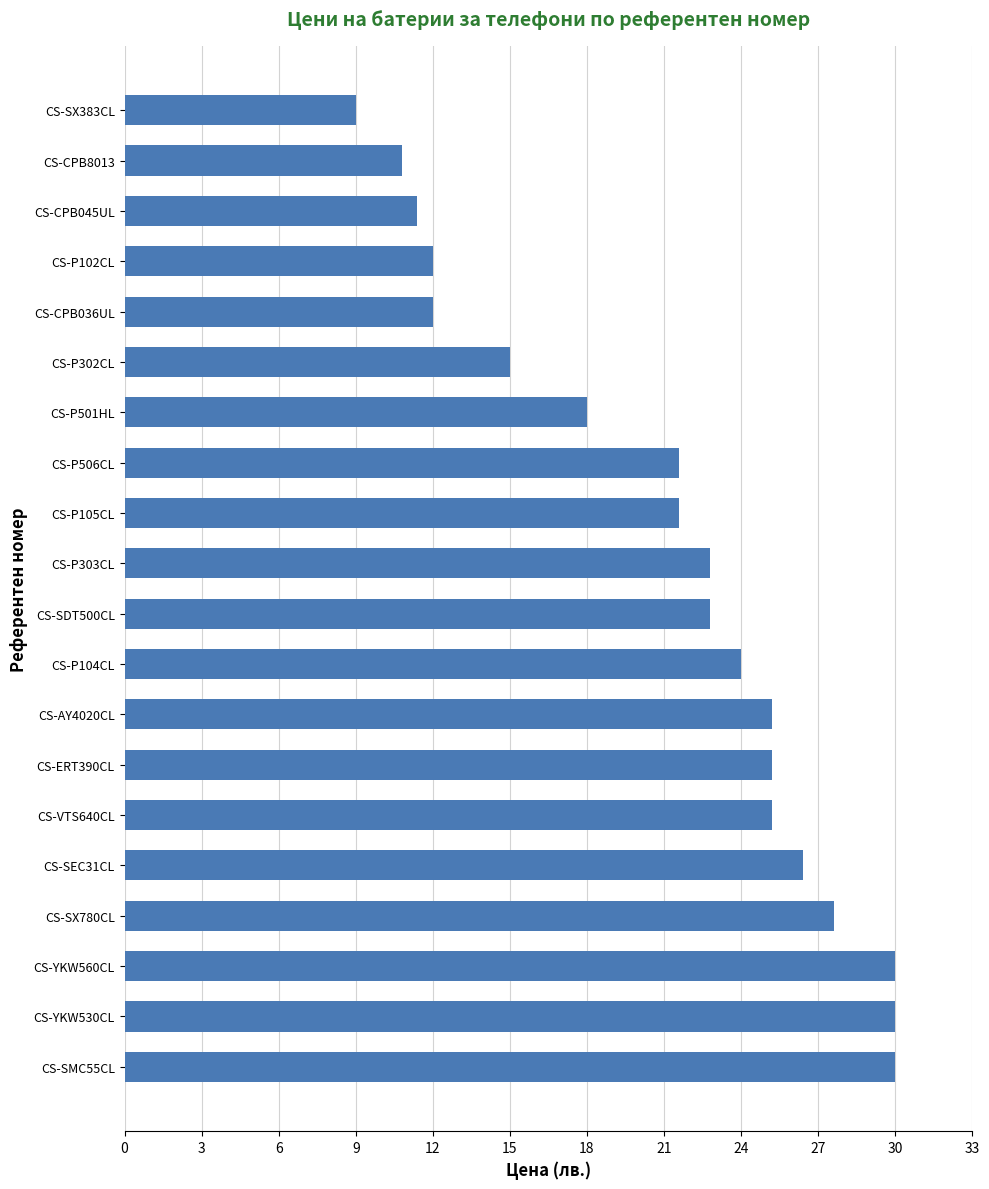

Reading bottom to top, what are all the values shown in this chart?

30.0	30.0	30.0	27.6	26.4	25.2	25.2	25.2	24.0	22.8	22.8	21.6	21.6	18.0	15.0	12.0	12.0	11.4	10.8	9.0